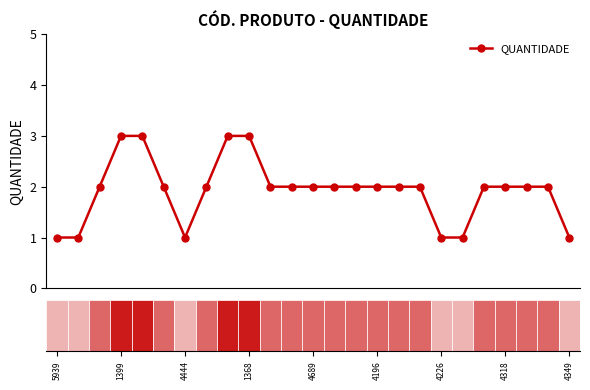

What is the greatest value displayed?

3